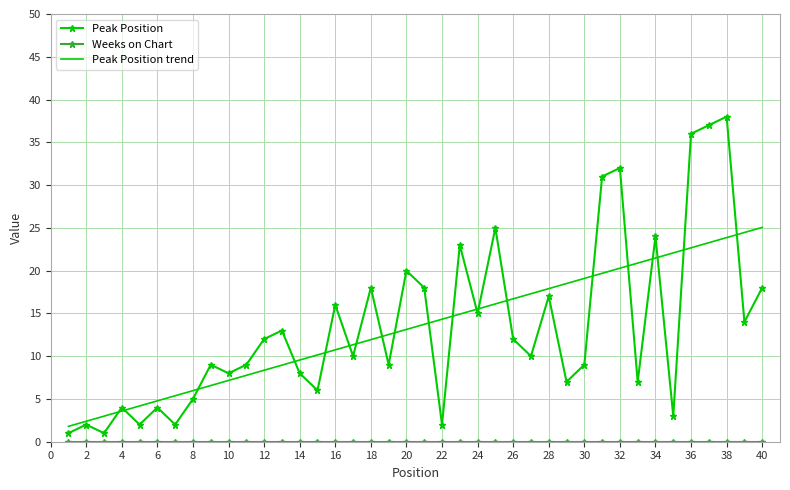

Which series has the widest spread of values?

Peak Position